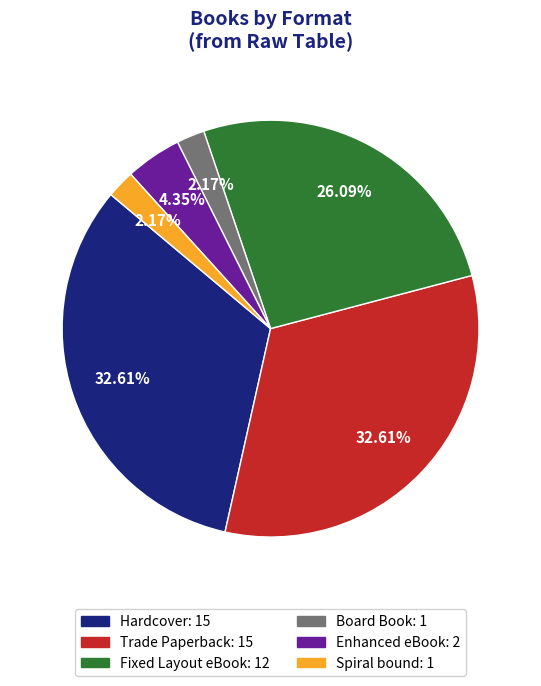

Which has a higher value, Fixed Layout eBook or Trade Paperback?

Trade Paperback